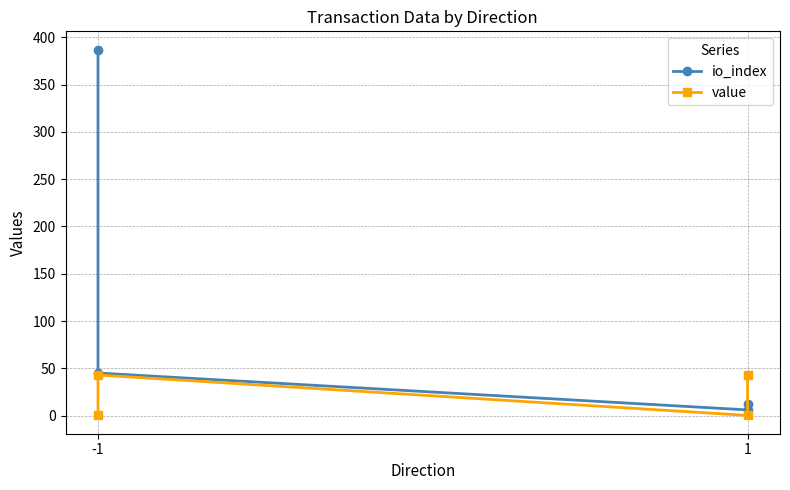

Between 1 and -1, which is larger?

-1